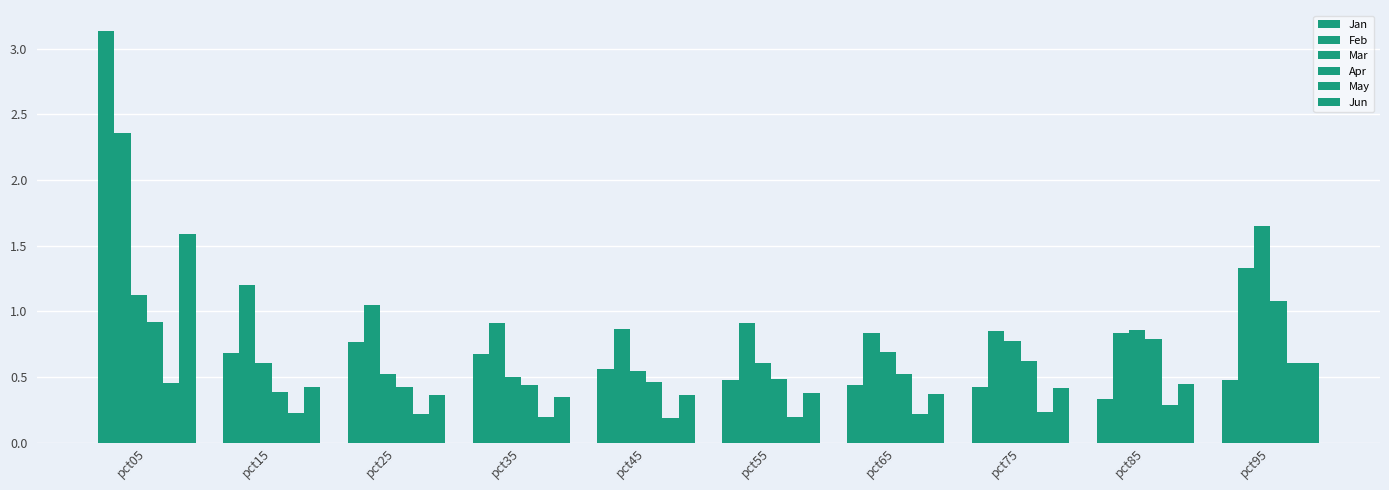

Reading right to left, extract all data points from this chart.

Jan: 0.5	0.3	0.4	0.4	0.5	0.6	0.7	0.8	0.7	3.1
Feb: 1.3	0.8	0.8	0.8	0.9	0.9	0.9	1.0	1.2	2.4
Mar: 1.6	0.9	0.8	0.7	0.6	0.5	0.5	0.5	0.6	1.1
Apr: 1.1	0.8	0.6	0.5	0.5	0.5	0.4	0.4	0.4	0.9
May: 0.6	0.3	0.2	0.2	0.2	0.2	0.2	0.2	0.2	0.5
Jun: 0.6	0.4	0.4	0.4	0.4	0.4	0.3	0.4	0.4	1.6